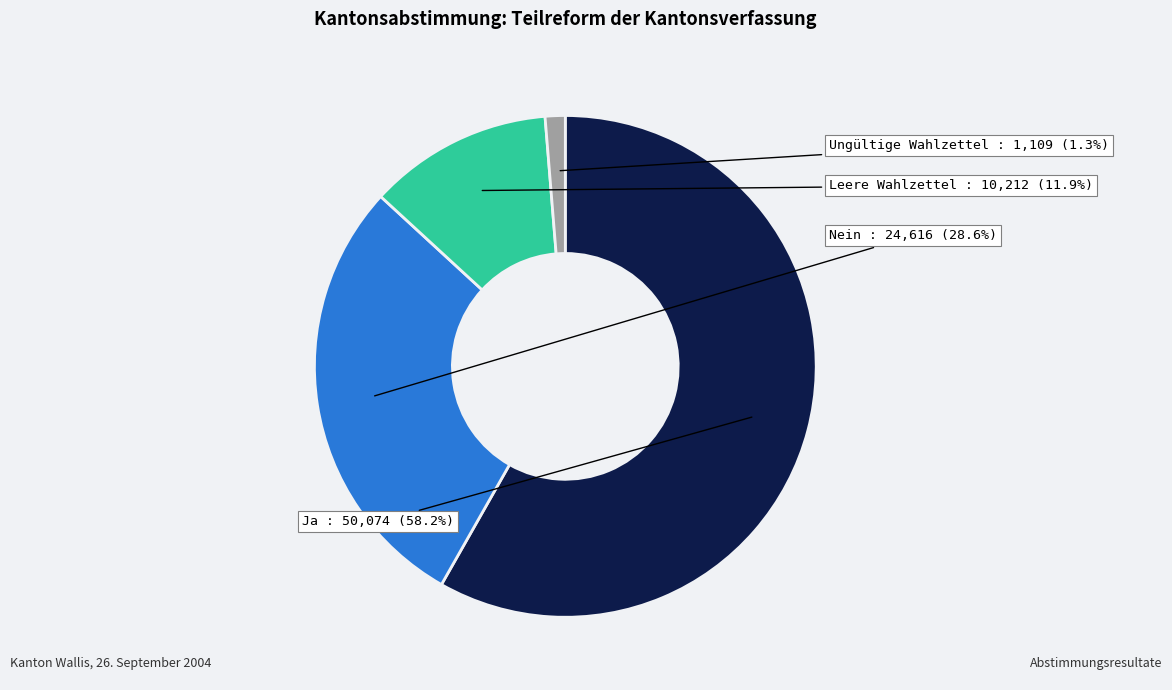

Does any single category account for the majority?

Yes